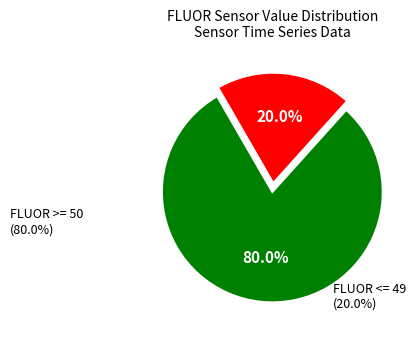

Is there a majority slice in this chart?

Yes